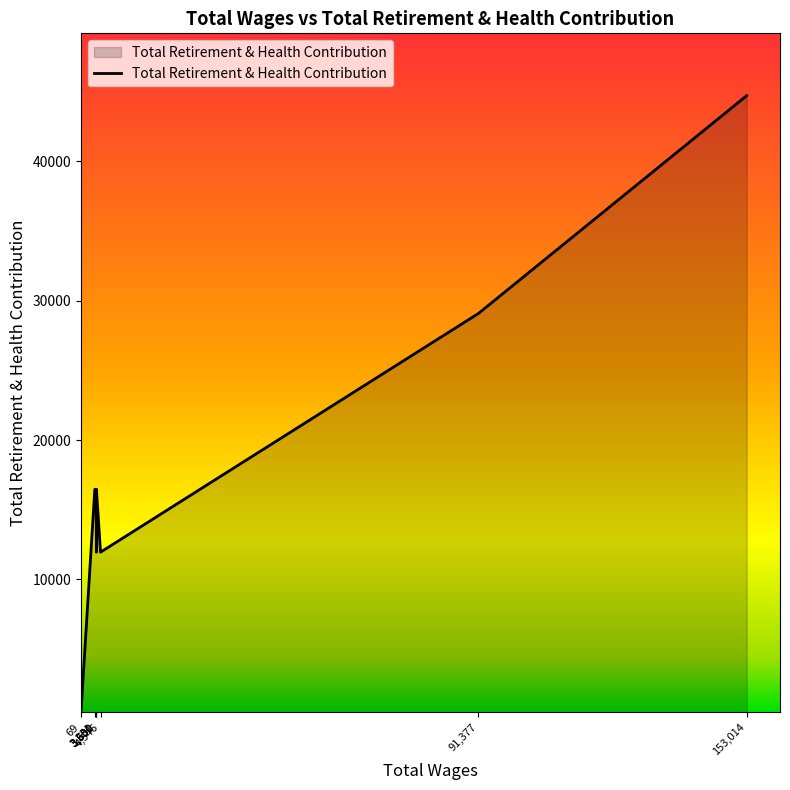

What is the ratio of the value at 91377.0 to the value at 153014.0?

0.7